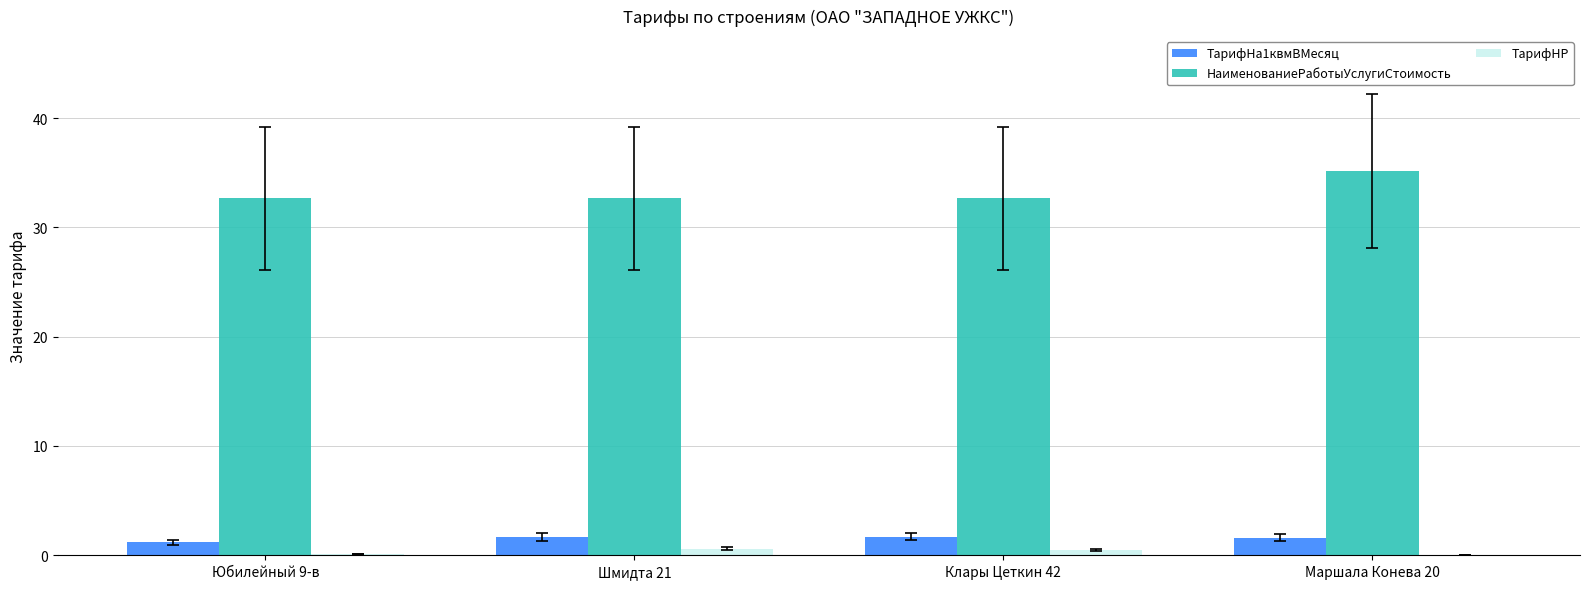

What is the sum of all ТарифНР values?

1.2